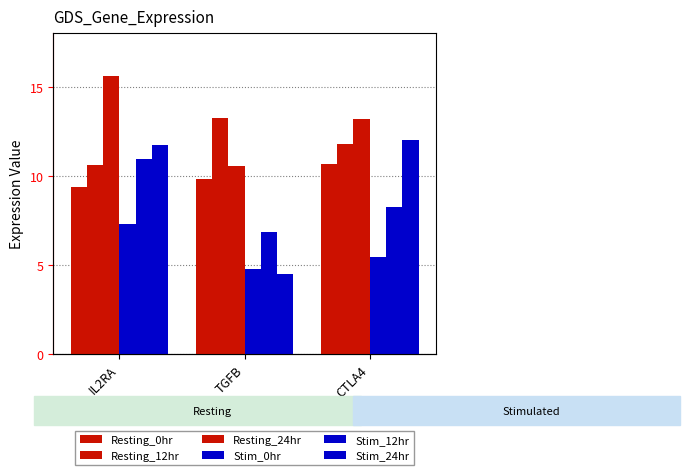

At which label does Stim_0hr first exceed 5?

IL2RA